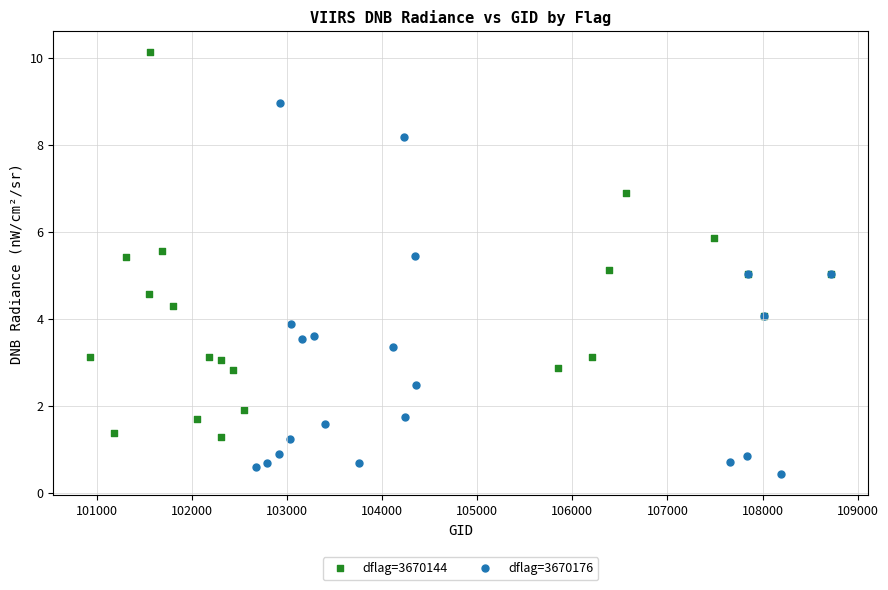

Which series reaches the maximum Y coordinate?

dflag=3670144